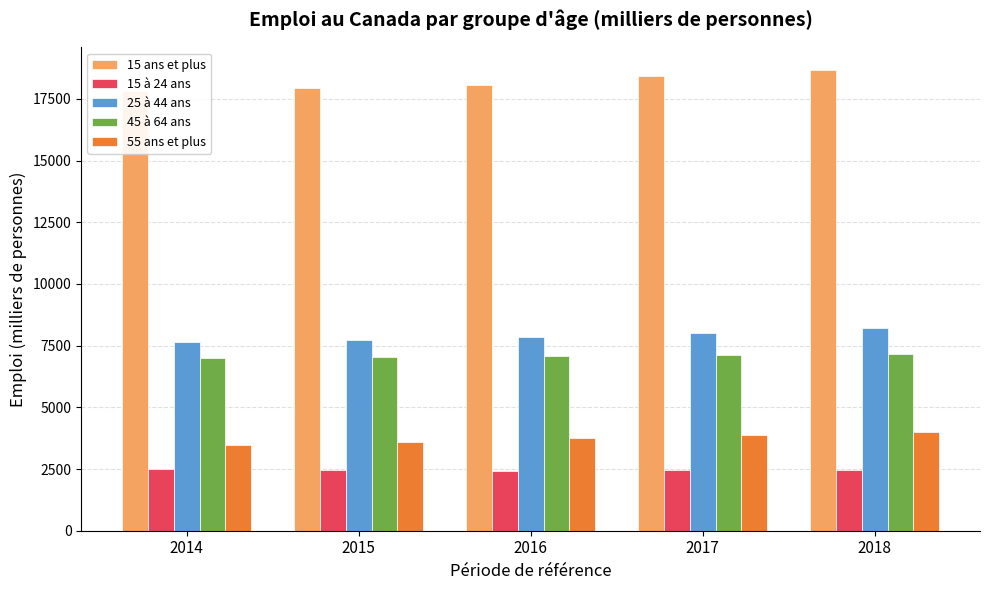

Are the bars grouped side by side (vs. stacked)?

Yes